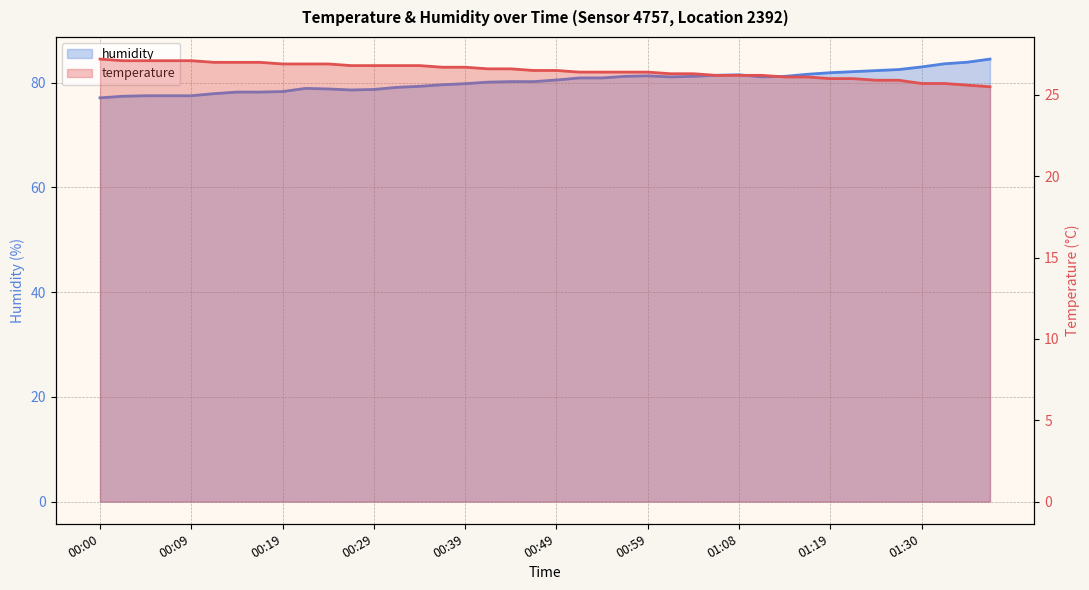

True or false: humidity has more than 2 interior local peaks.

True